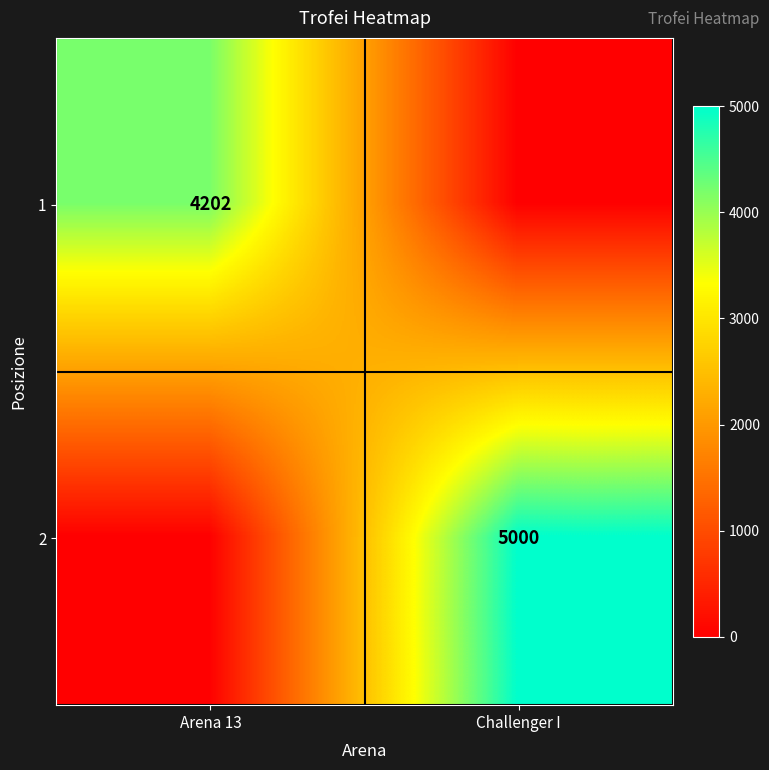

How many distinct data groups are displayed?

2